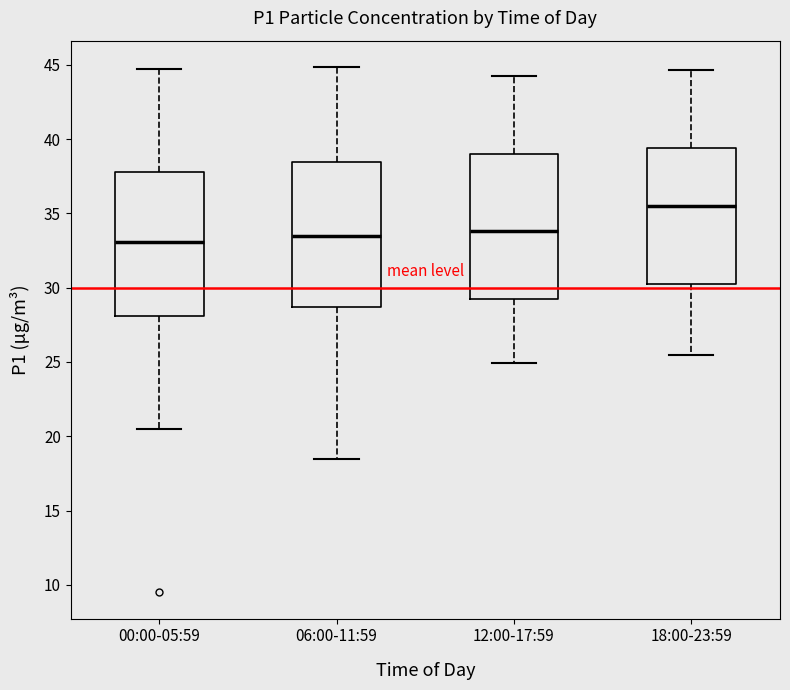

Reading left to right, transcribe this box plot: for each box, give where its median line is, the range the box spans, and where its two whiskers end, as read against the y-axis. The values are not printed on the chart, so give them approximately, as read against the axis.

00:00-05:59: median 33.0, box 28.0 to 38.0, whiskers 20.5 to 44.5
06:00-11:59: median 33.5, box 28.5 to 38.5, whiskers 18.5 to 45.0
12:00-17:59: median 34.0, box 29.0 to 39.0, whiskers 25.0 to 44.5
18:00-23:59: median 35.5, box 30.0 to 39.5, whiskers 25.5 to 44.5